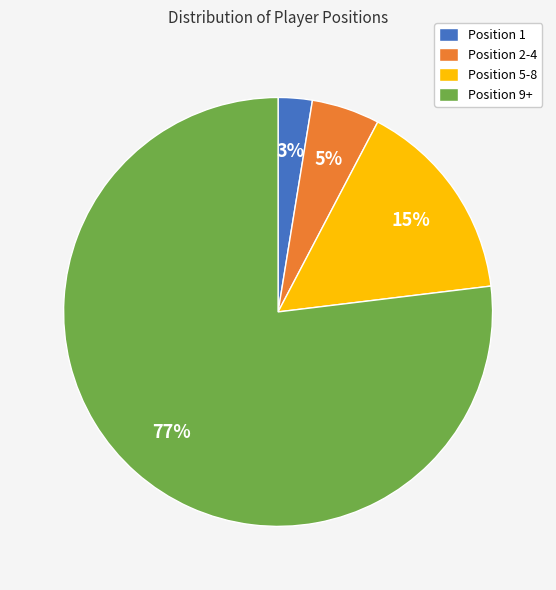

To the nearest percent, what portion does Position 5-8 represent?

15%